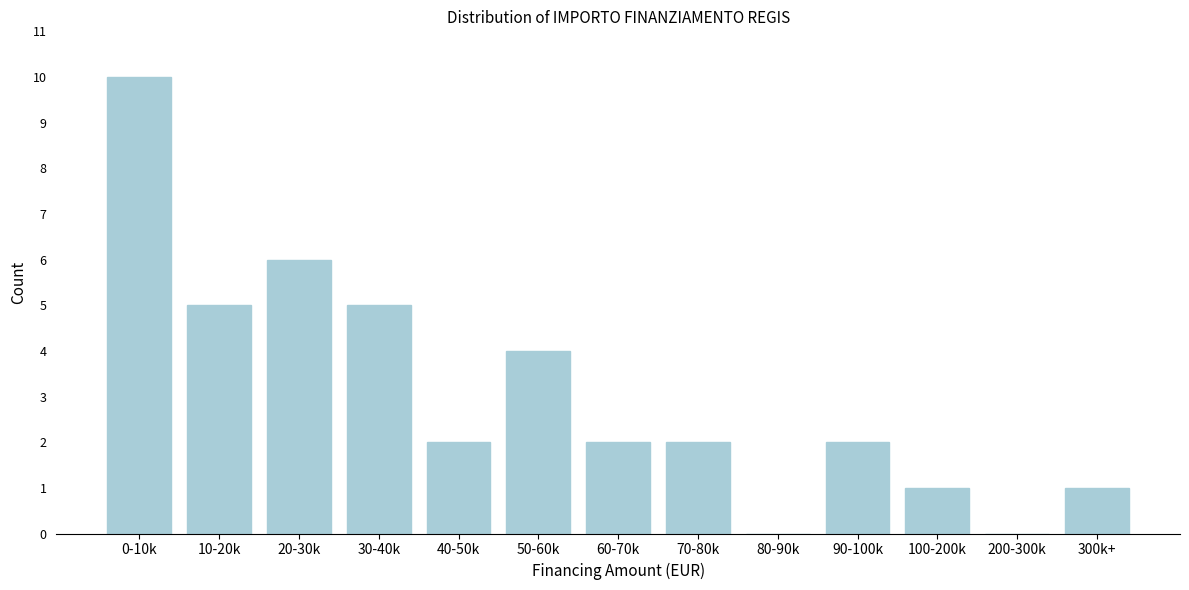

Reading right to left, transcribe all the data shown in this chart.

300k+=1	200-300k=0	100-200k=1	90-100k=2	80-90k=0	70-80k=2	60-70k=2	50-60k=4	40-50k=2	30-40k=5	20-30k=6	10-20k=5	0-10k=10